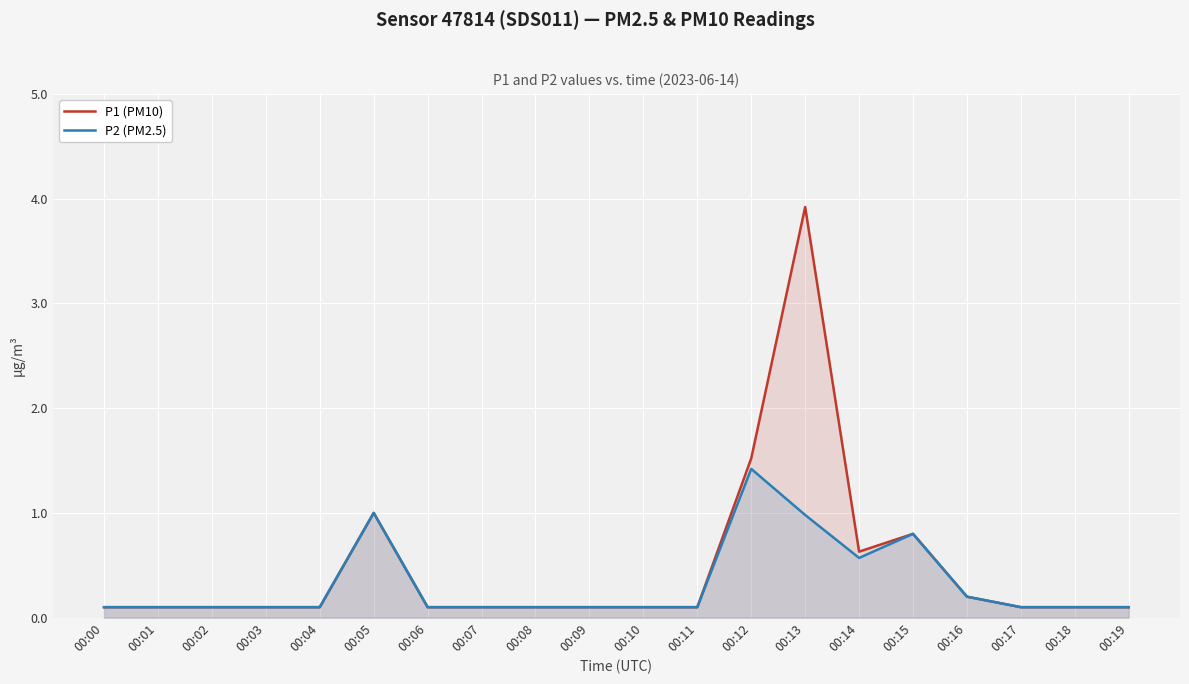

Is the value of P2 (PM2.5) at 00:15 greater than the value of P1 (PM10) at 00:08?

Yes